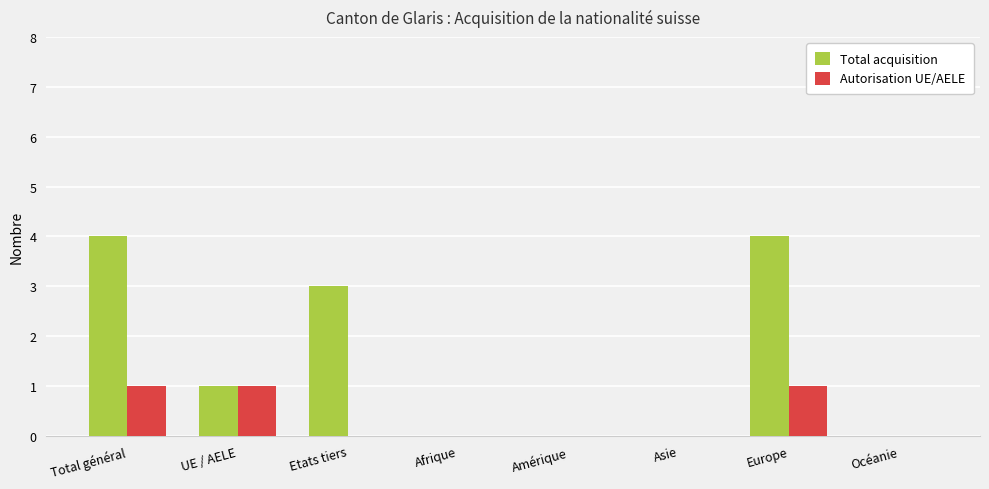

The value of Autorisation UE/AELE at Océanie is 0. True or false?

True